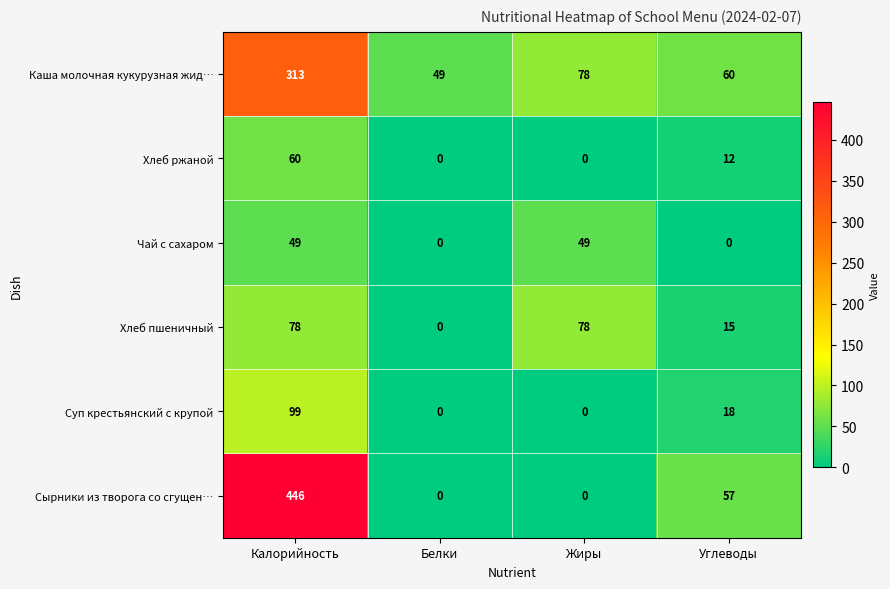

Count the Хлеб пшеничный values in the range 15 to 78.

3